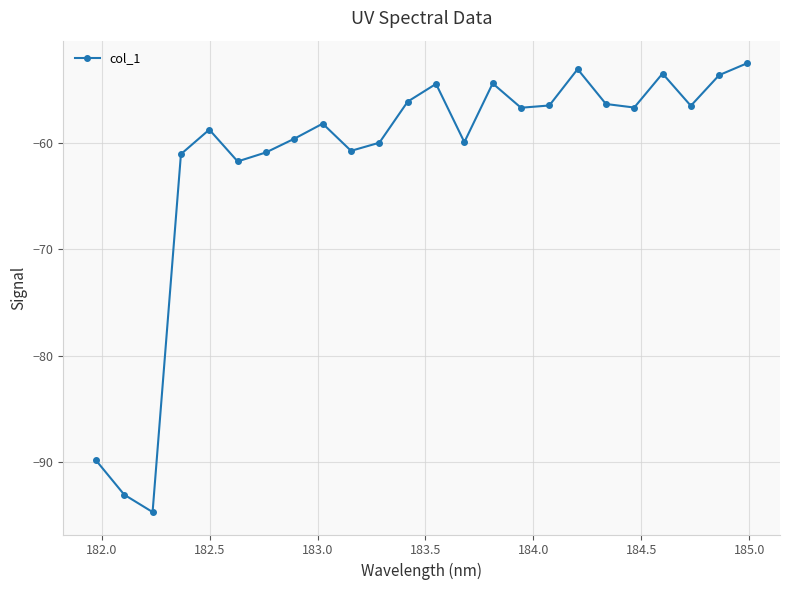

What is the value of the 6th point from the left?

-61.7